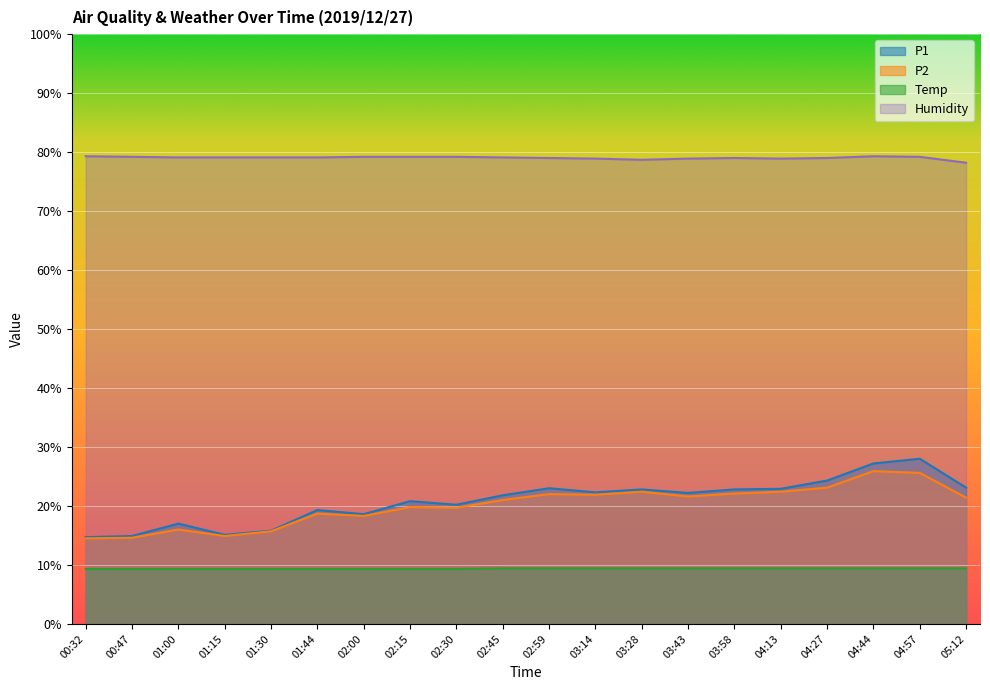

What position from the right is 01:30?

16